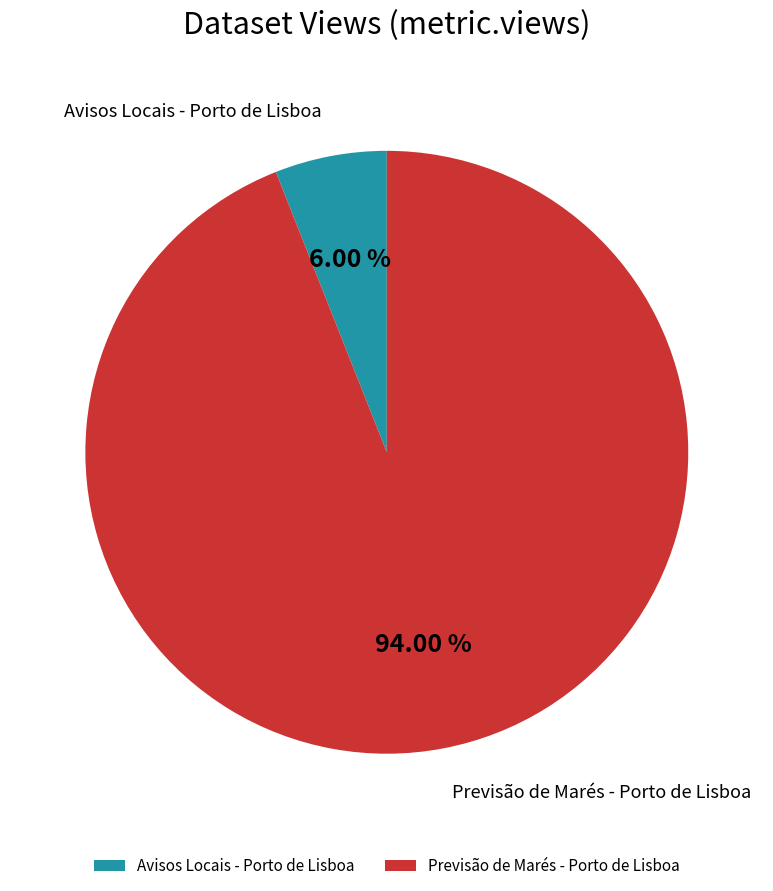

To the nearest percent, what percentage of the pie is Previsão de Marés - Porto de Lisboa?

94%